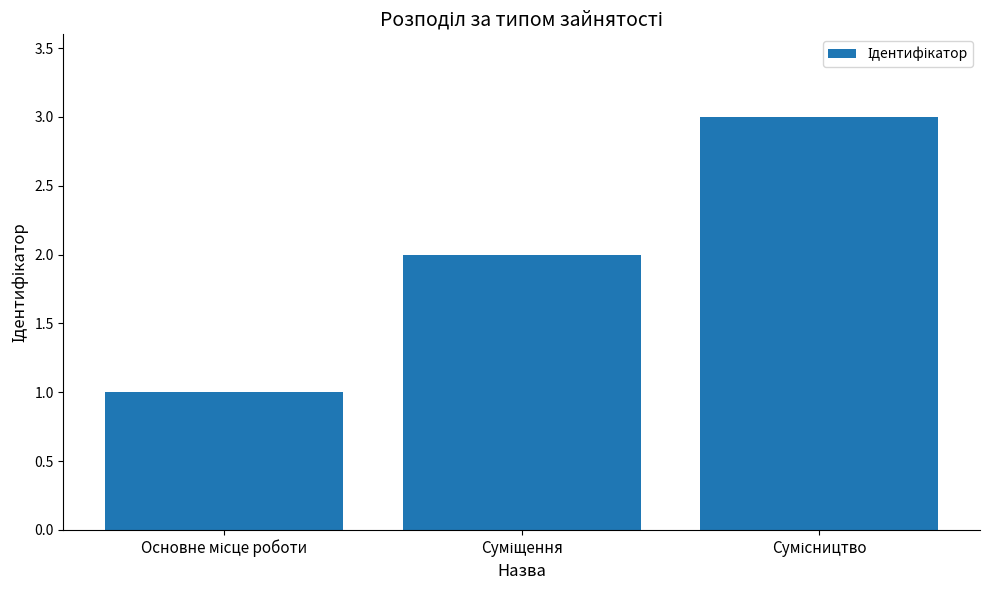

What is the maximum value shown in the chart?

3